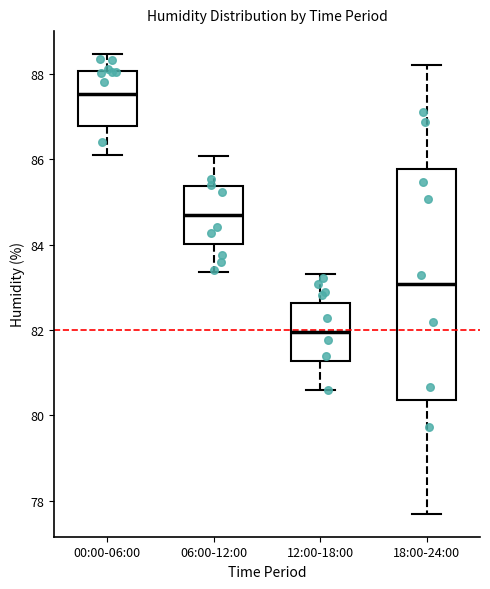

Comparing the boxes themselves (not the whiskers), which one is the tallest?

18:00-24:00